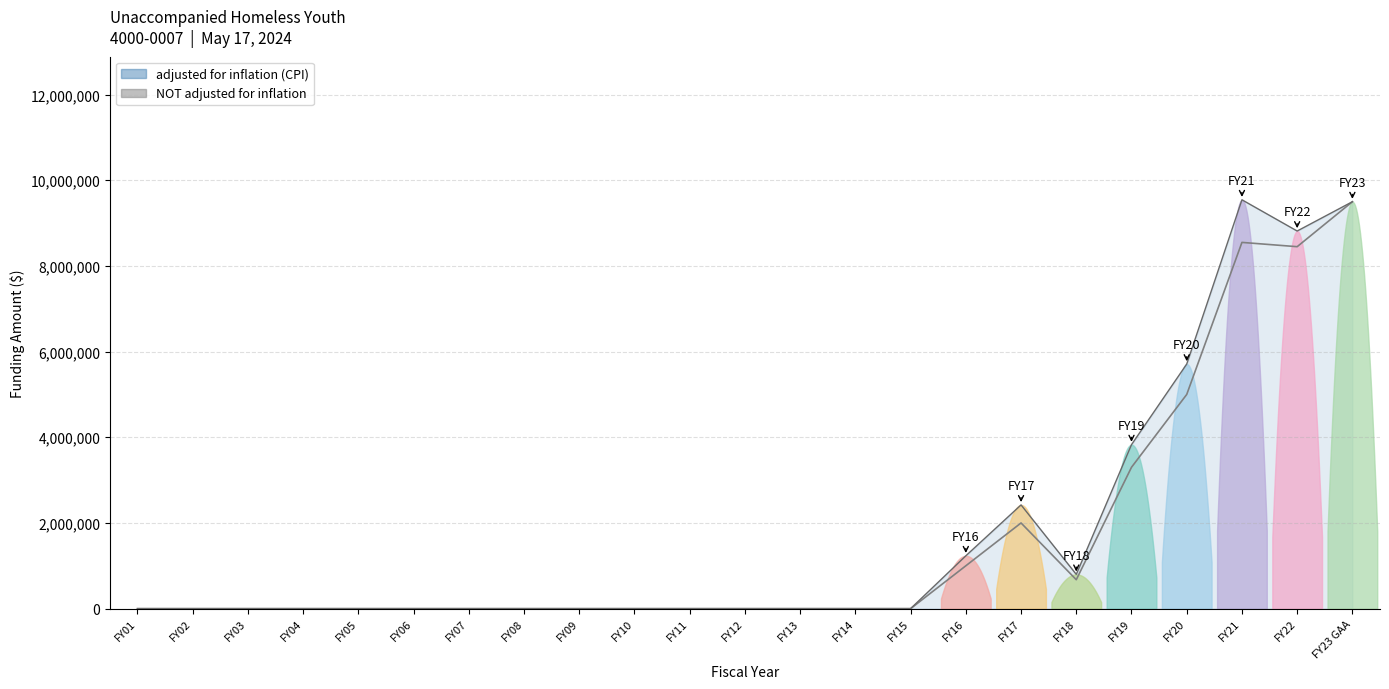

Does the chart display data point markers on the line(s)?

No